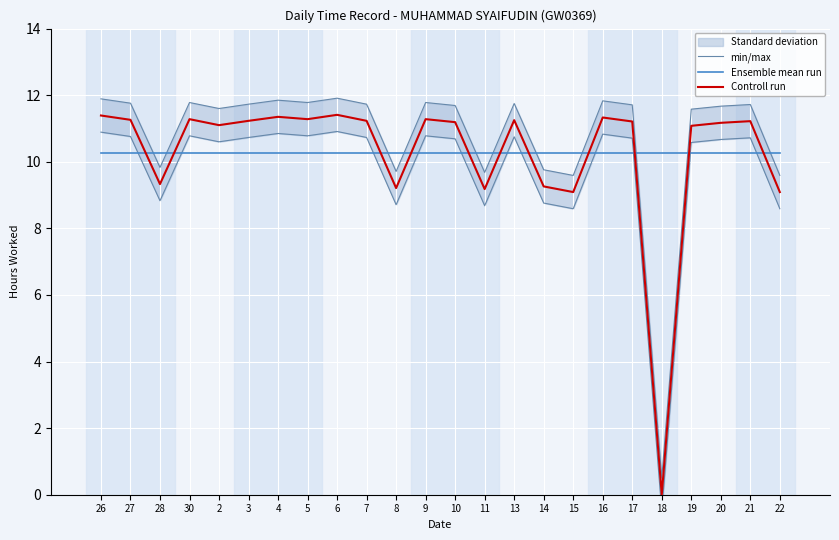

What is the label of the 16th point from the right?

6